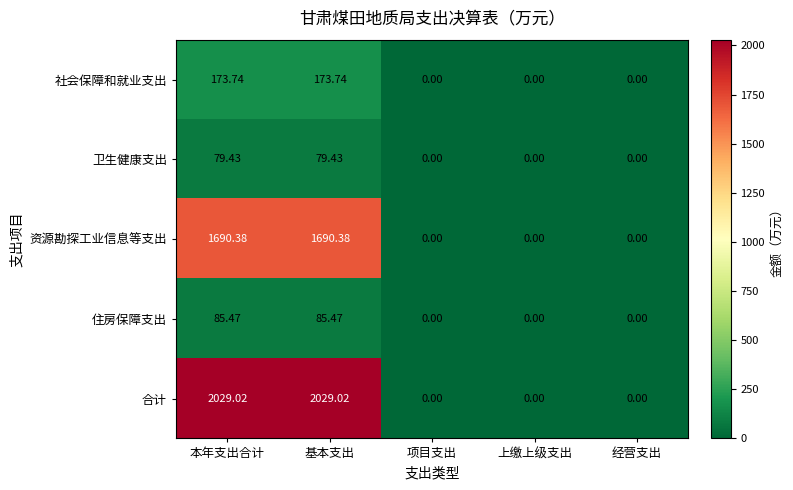

Rank the series by their maximum value, from lowest to highest.

卫生健康支出, 住房保障支出, 社会保障和就业支出, 资源勘探工业信息等支出, 合计